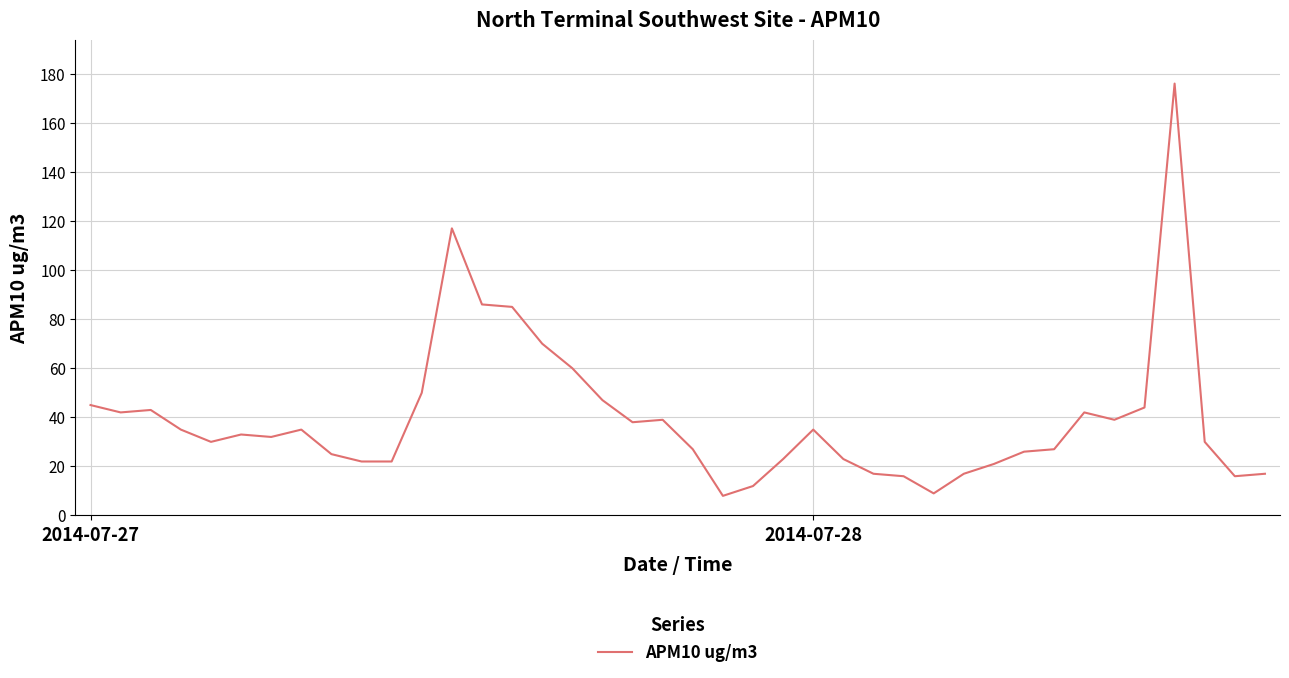

What is the smallest value displayed?

8